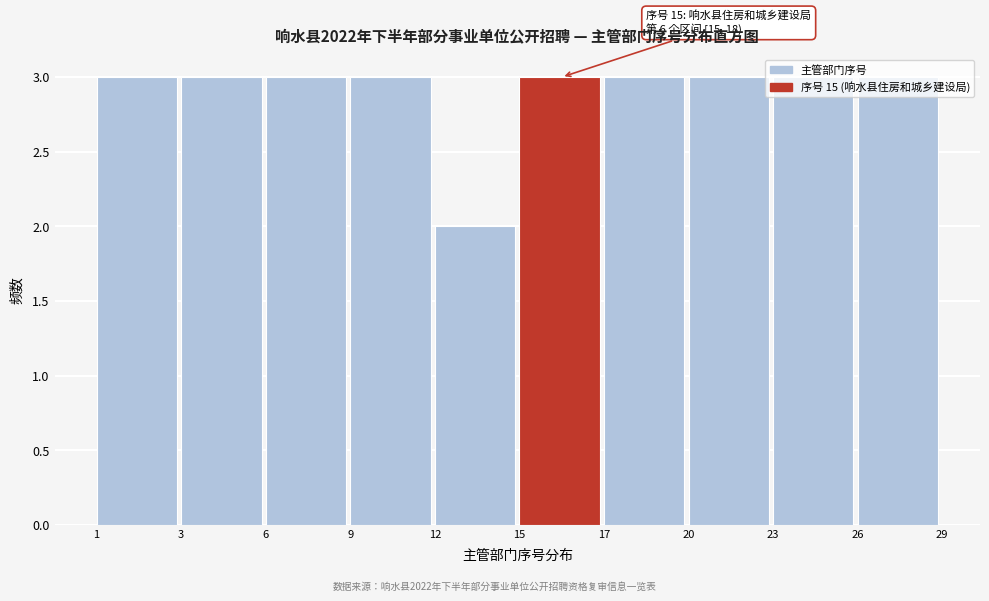

What is the value of the 4th bar from the left?

3